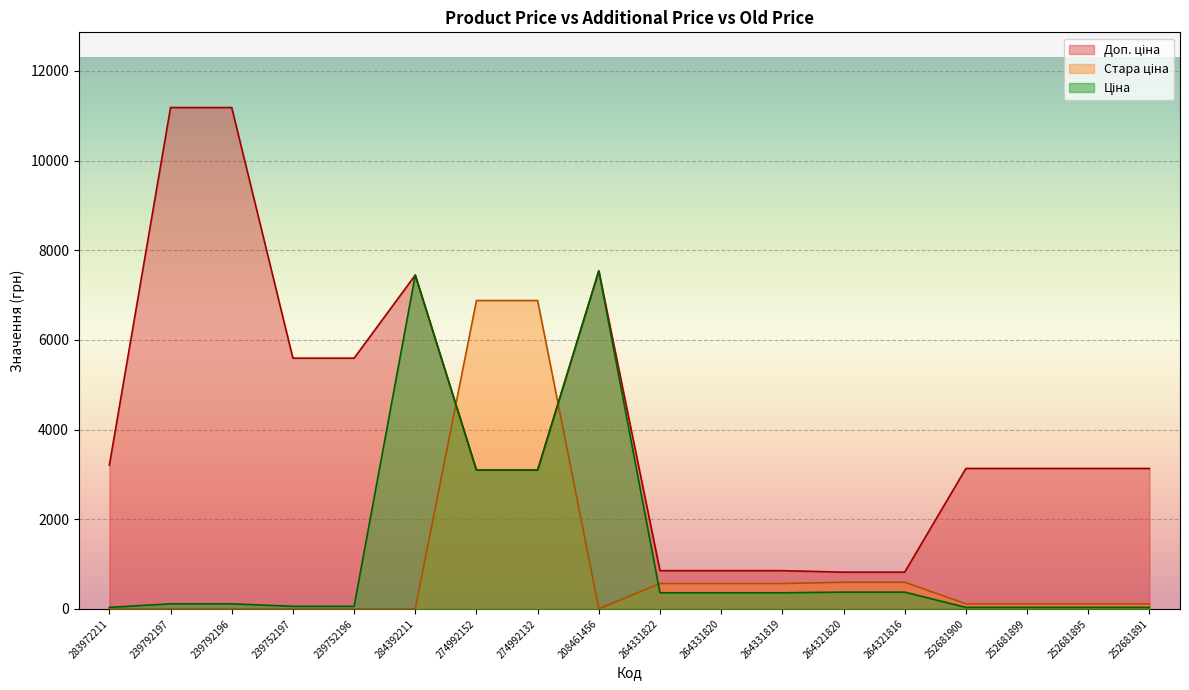

How many values in the Доп. ціна series are below 3131?

7